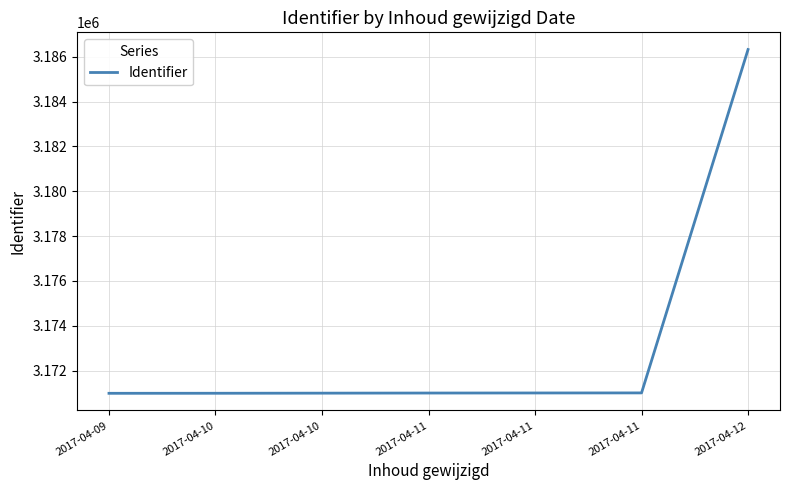

How many series are shown in this chart?

1